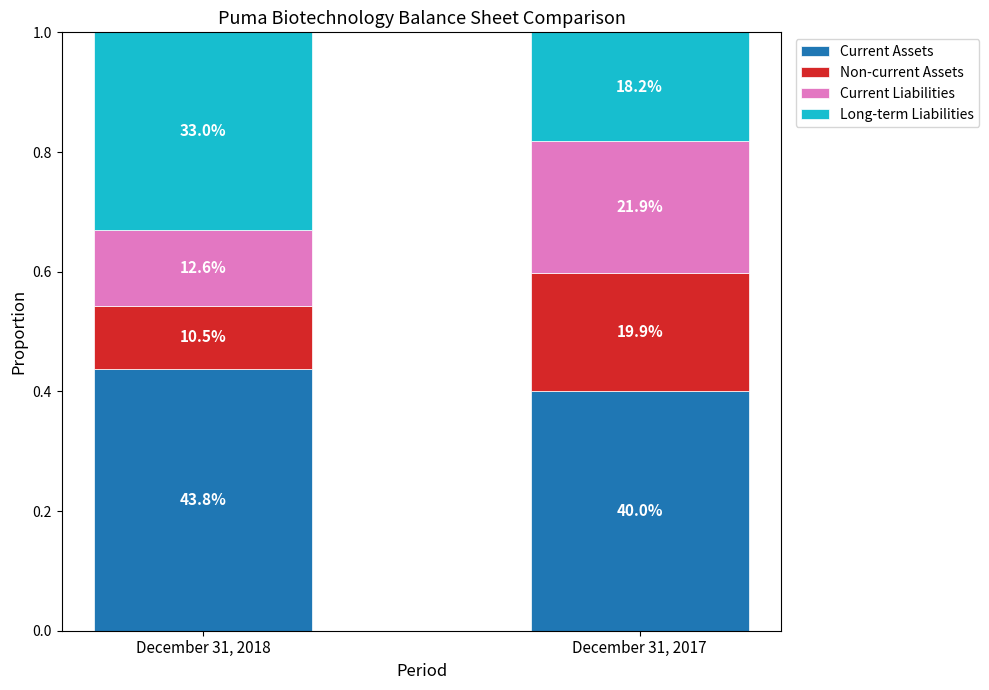

Does the chart contain any negative values?

No